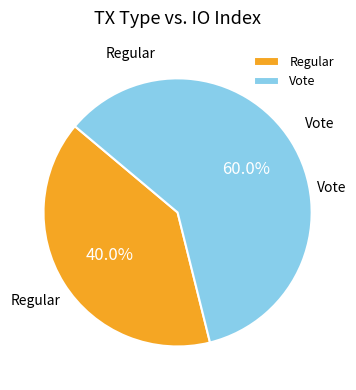

Does Vote account for over 50% of the chart?

Yes